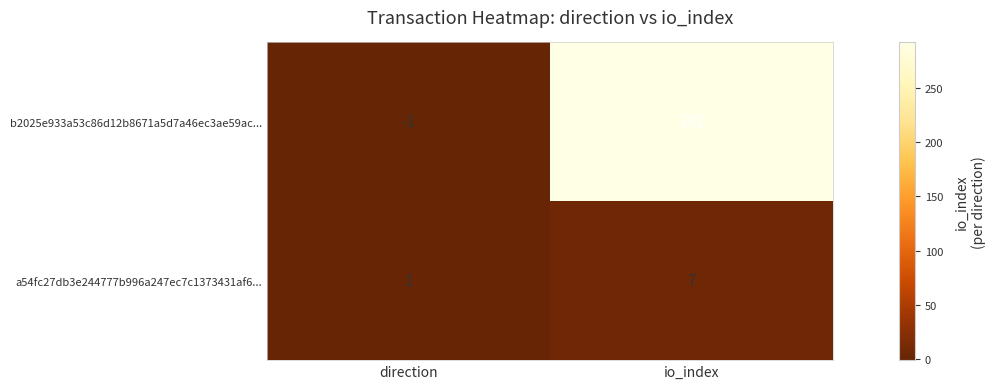

What is the difference between the maximum and minimum values in the a54fc27db3e244777b996a247ec7c1373431af6... series?

6